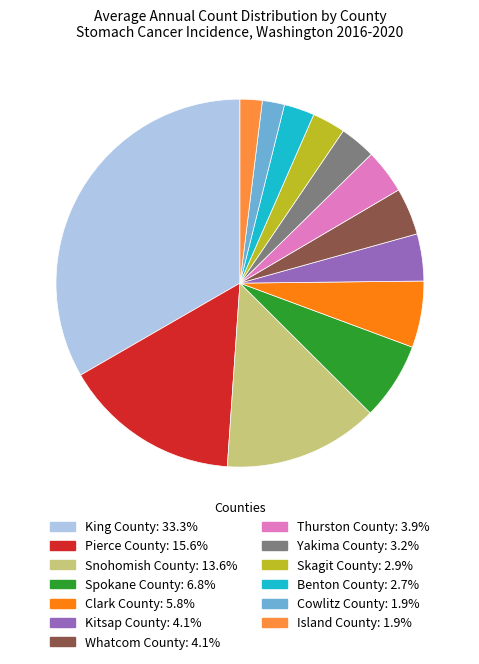

Is the sum of Snohomish County and Skagit County greater than half?

No